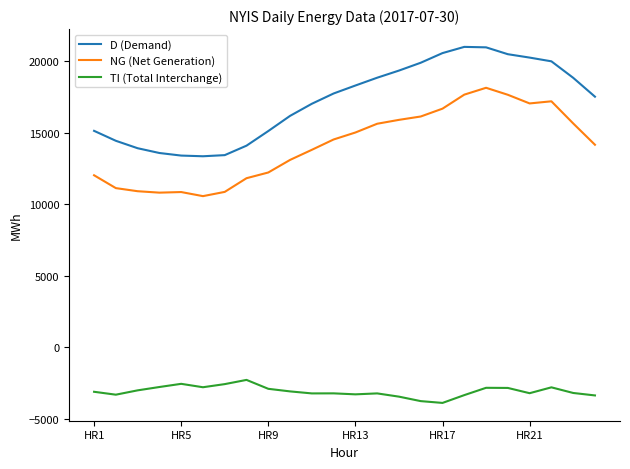

True or false: NG (Net Generation) and TI (Total Interchange) intersect in this chart.

False